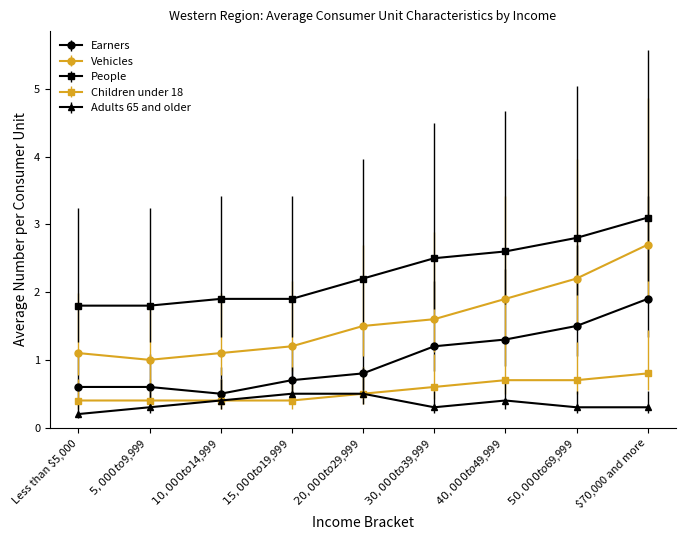

What position from the right is $70,000 and more?

1